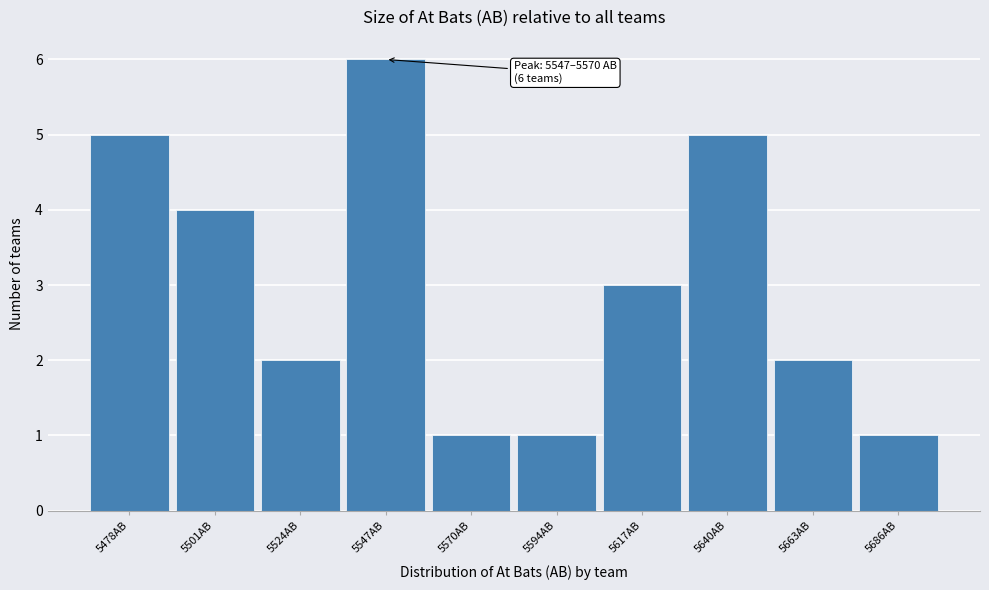

Reading left to right, extract all data points from this chart.

5478AB=5	5501AB=4	5524AB=2	5547AB=6	5570AB=1	5594AB=1	5617AB=3	5640AB=5	5663AB=2	5686AB=1